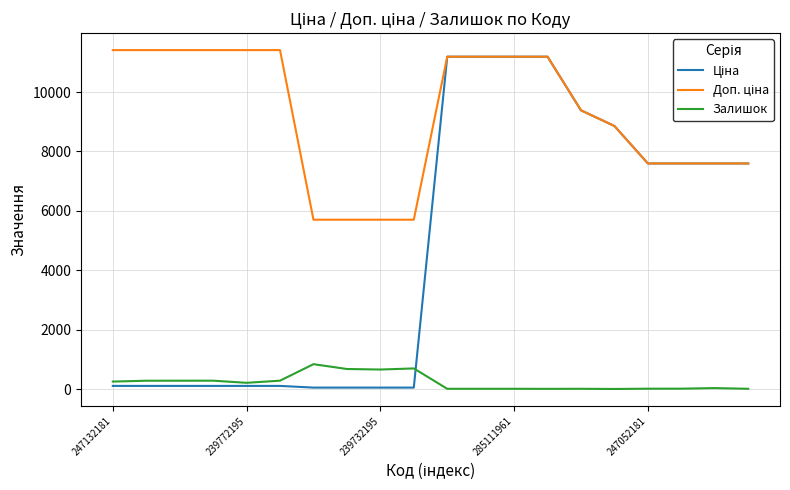

How many lines are shown in the chart?

3